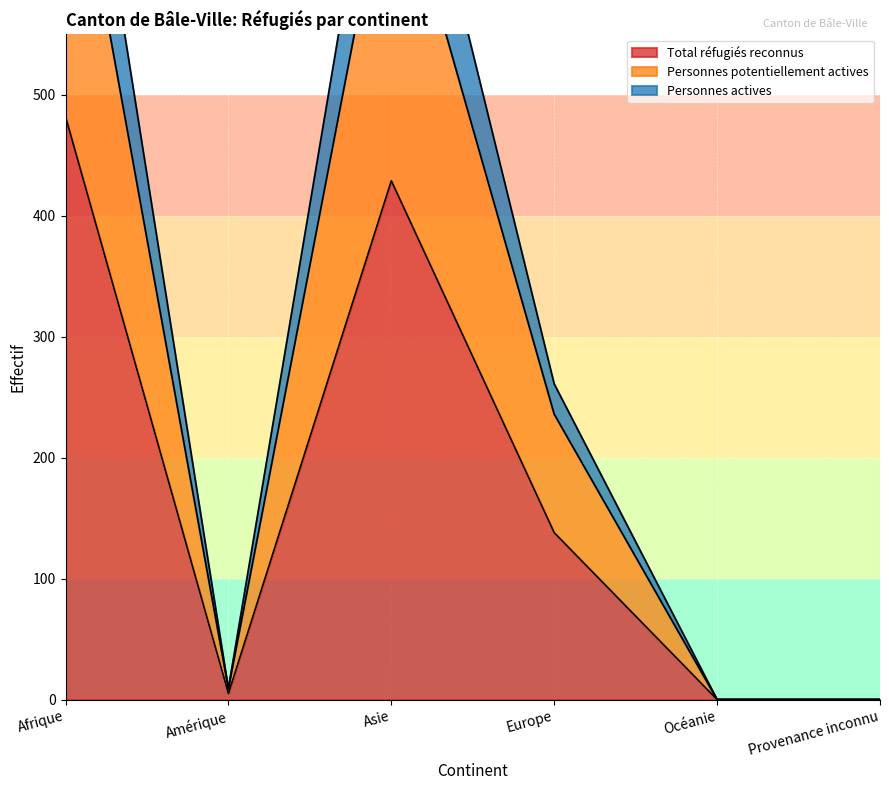

Is it true that Personnes actives equals -415 at Provenance inconnu?

False